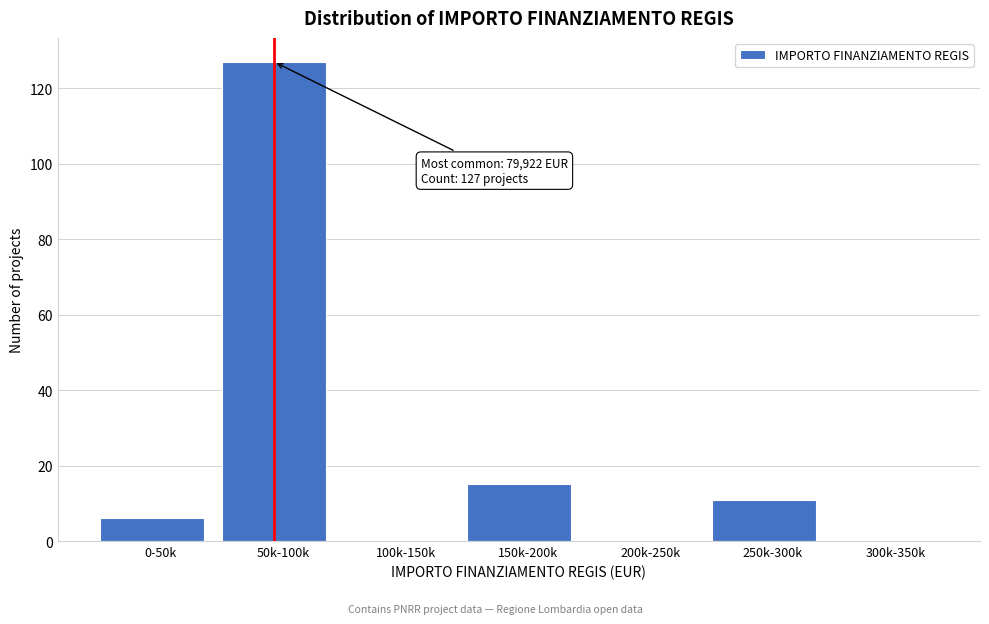

Reading left to right, transcribe all the data shown in this chart.

0-50k=6	50k-100k=127	100k-150k=0	150k-200k=15	200k-250k=0	250k-300k=11	300k-350k=0